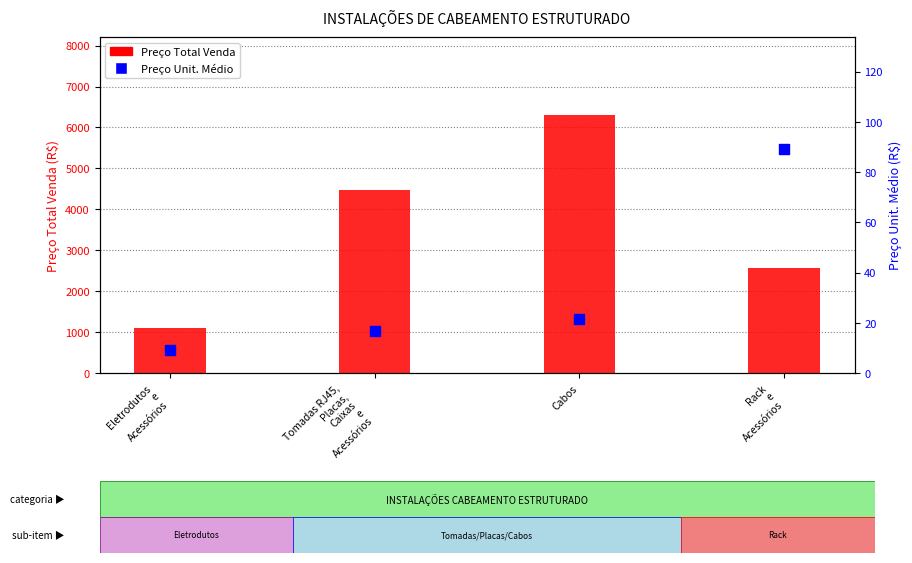

At which category is the sum across all series the highest?

Cabos